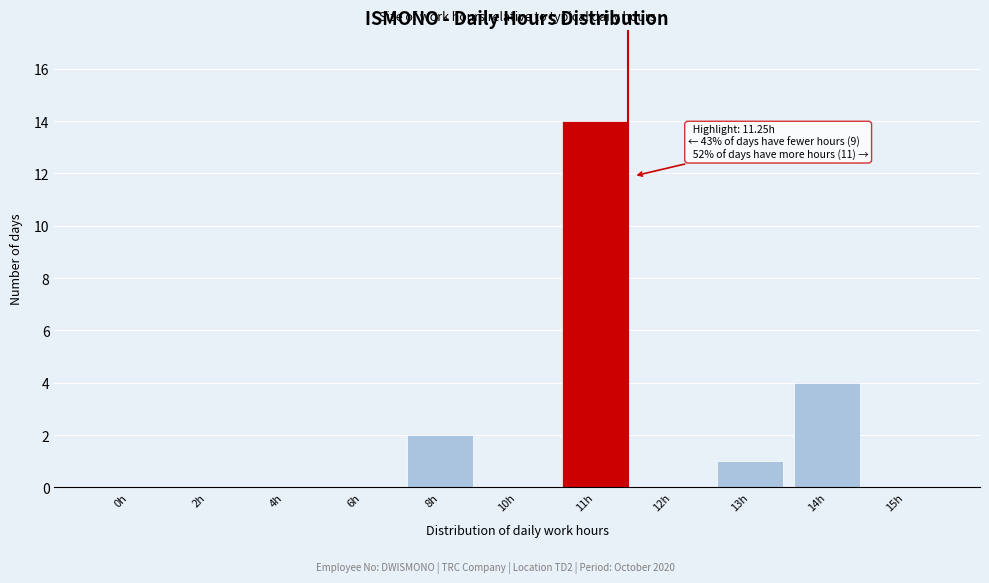

Reading left to right, list all the values displayed in this chart.

0h=0	2h=0	4h=0	6h=0	8h=2	10h=0	11h=14	12h=0	13h=1	14h=4	15h=0